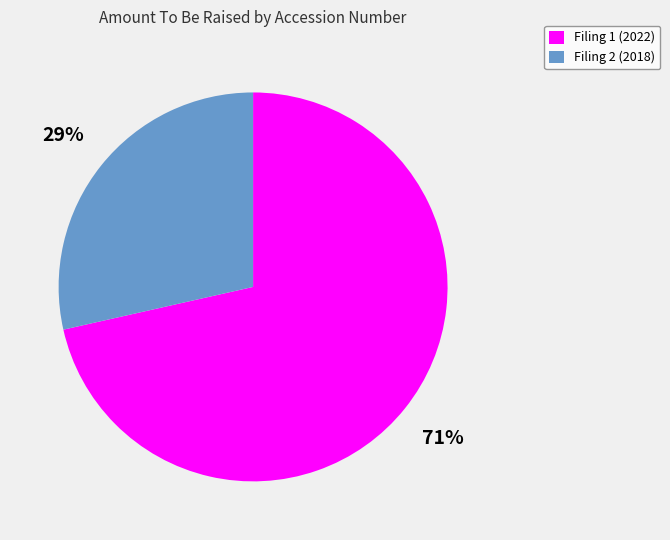

True or false: Filing 1 (2022) accounts for 66% of the total.

False